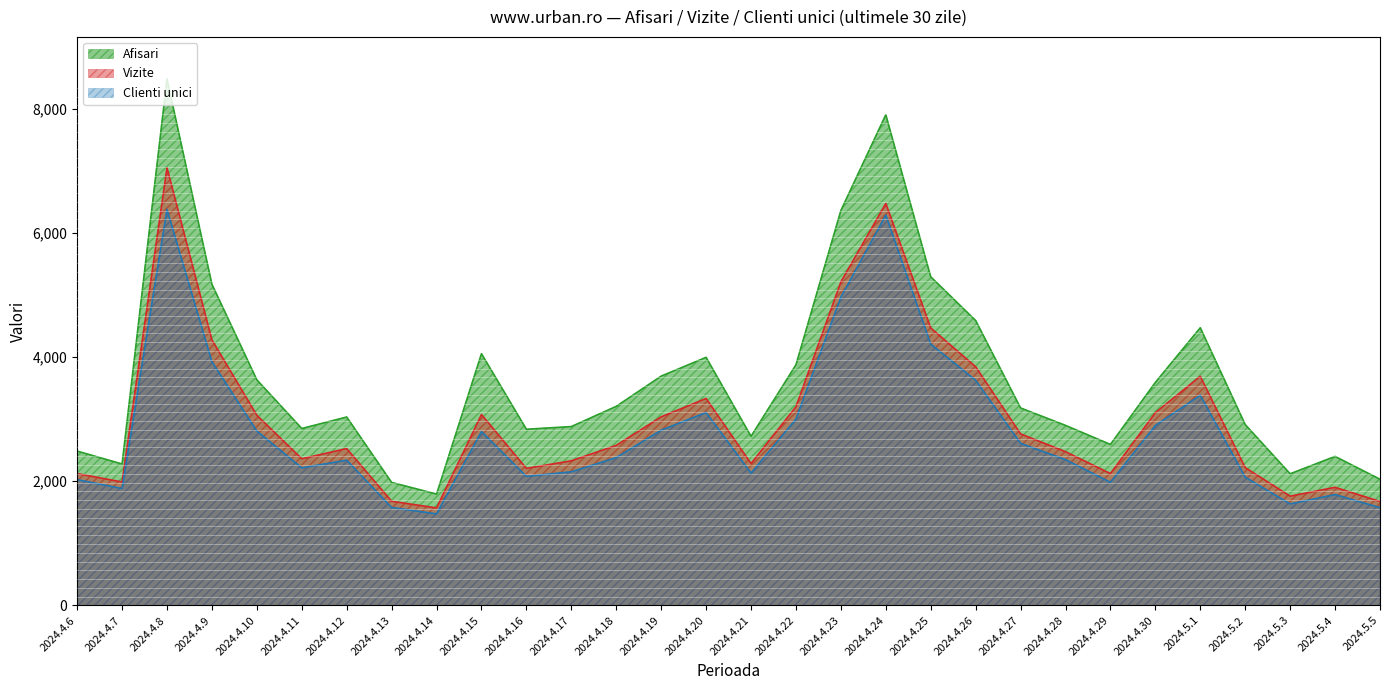

What is the spread (max minus min) of values at 2024.4.11?

634